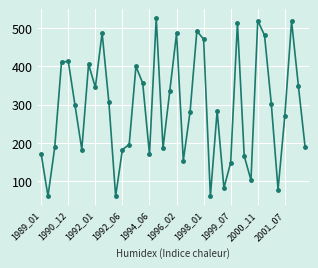

What is the average value?

290.7